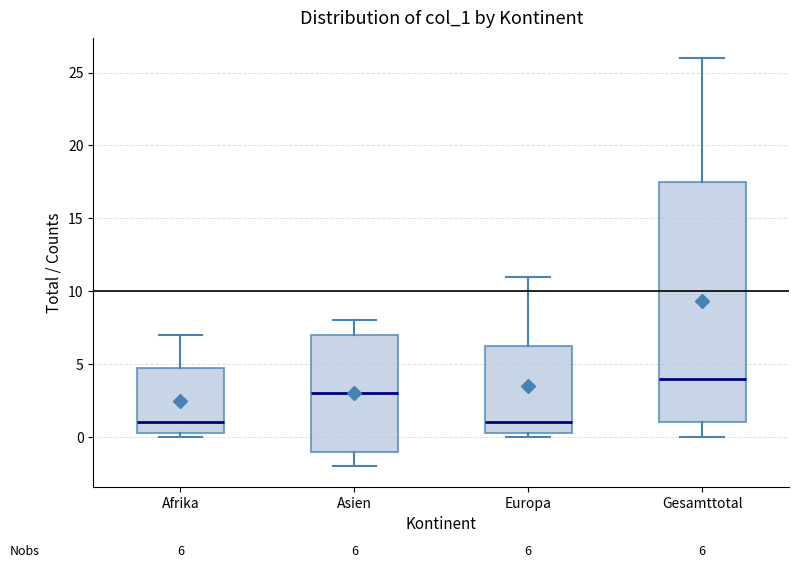

Comparing the boxes themselves (not the whiskers), which one is the tallest?

Gesamttotal